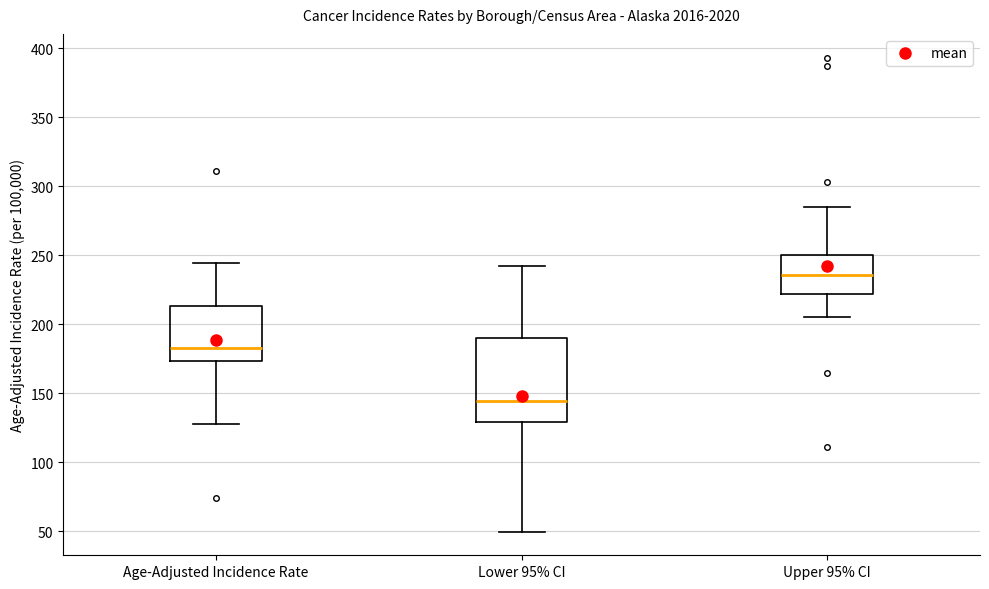

Reading left to right, transcribe this box plot: for each box, give where its median line is, the range the box spans, and where its two whiskers end, as read against the y-axis. The values are not printed on the chart, so give them approximately, as read against the axis.

Age-Adjusted Incidence Rate: median 185, box 175 to 215, whiskers 125 to 245
Lower 95% CI: median 145, box 130 to 190, whiskers 50 to 240
Upper 95% CI: median 235, box 220 to 250, whiskers 205 to 285